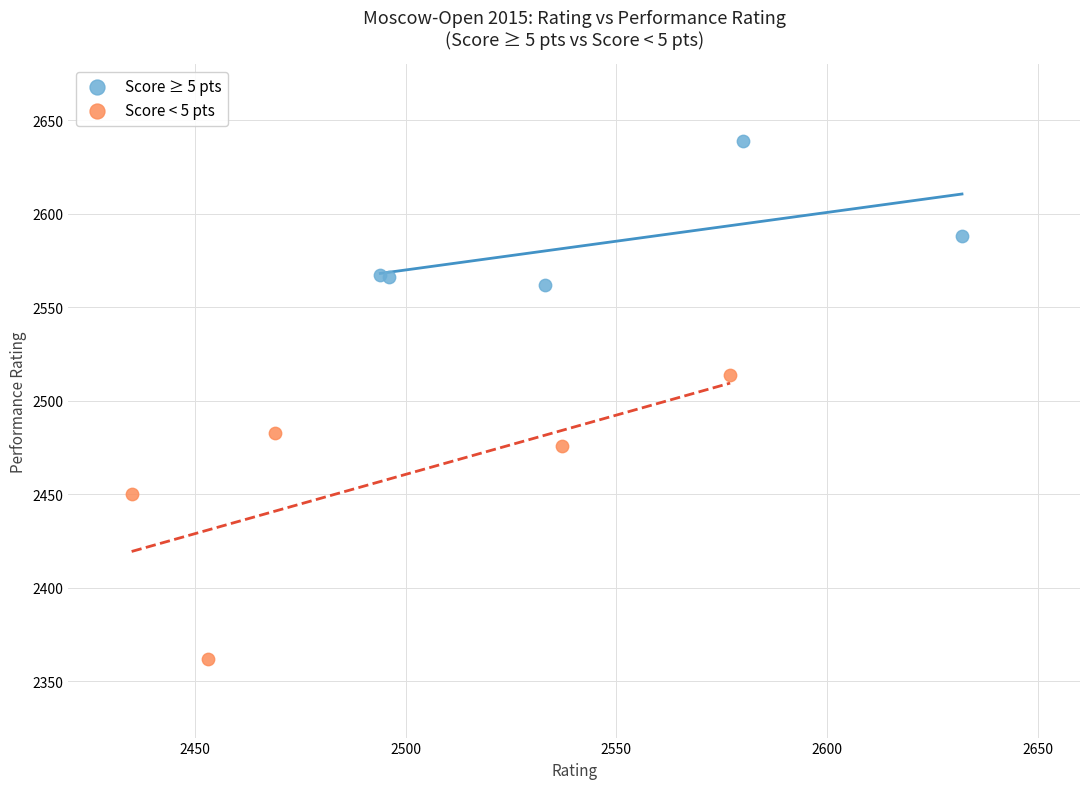

What are all the series names shown in the legend?

Score ≥ 5 pts, Score < 5 pts